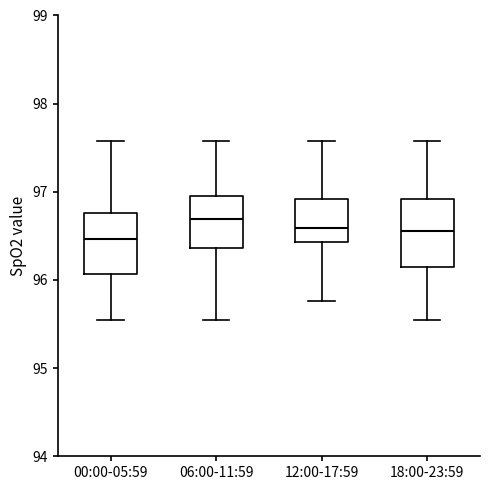

Reading left to right, transcribe this box plot: for each box, give where its median line is, the range the box spans, and where its two whiskers end, as read against the y-axis. The values are not printed on the chart, so give them approximately, as read against the axis.

00:00-05:59: median 96.5, box 96.1 to 96.8, whiskers 95.6 to 97.6
06:00-11:59: median 96.7, box 96.4 to 97.0, whiskers 95.6 to 97.6
12:00-17:59: median 96.6, box 96.4 to 96.9, whiskers 95.8 to 97.6
18:00-23:59: median 96.6, box 96.1 to 96.9, whiskers 95.6 to 97.6